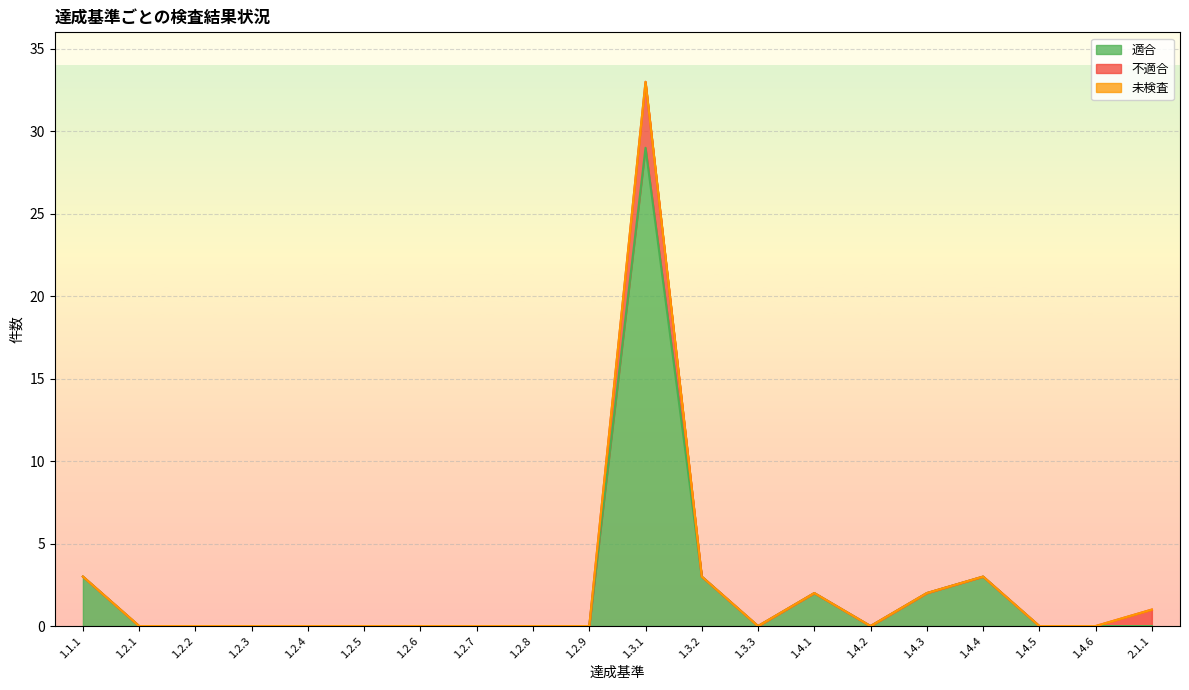

What are all the series names shown in the legend?

適合, 不適合, 未検査